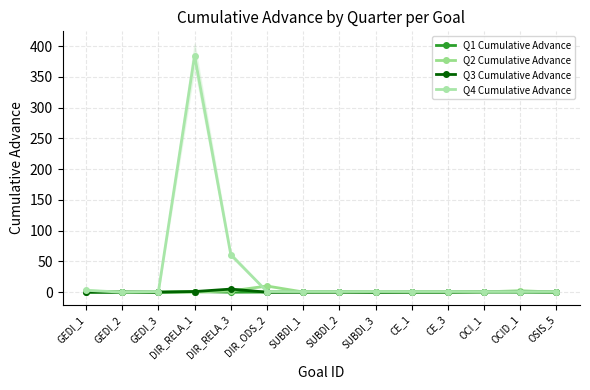

At which category is the sum across all series the highest?

DIR_RELA_1